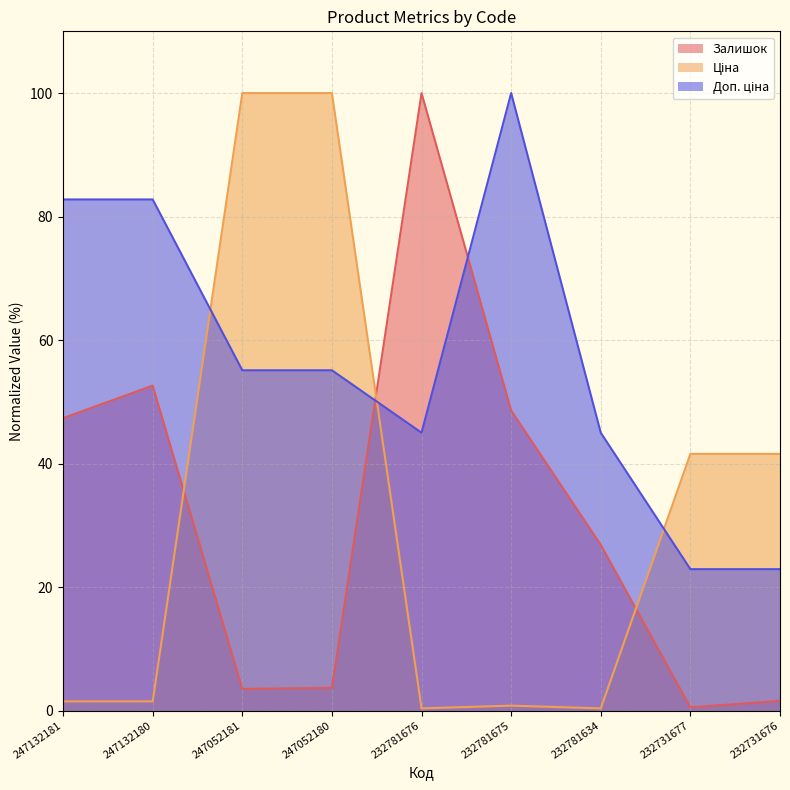

How many data points does each series have?

9